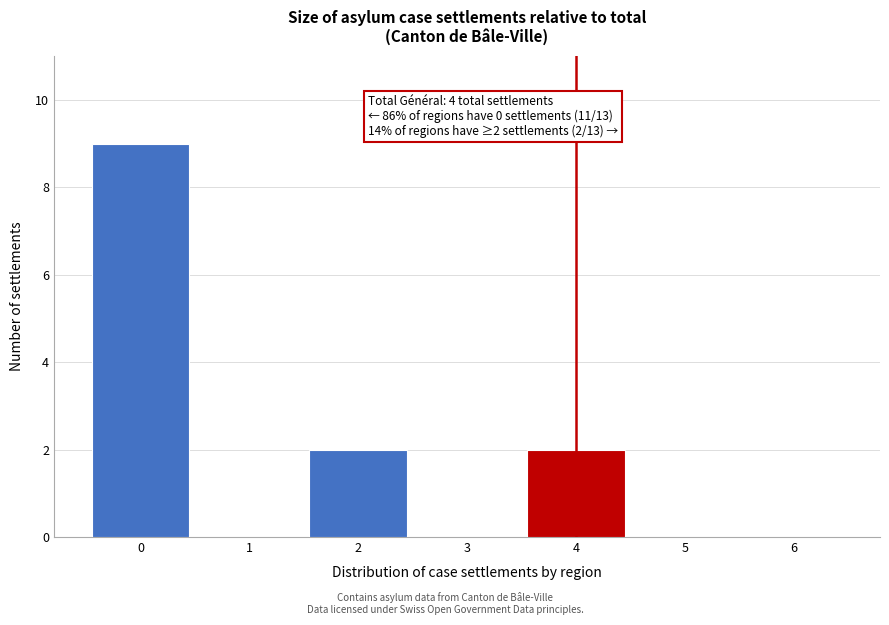

Over which range of the x-axis is the bar tallest?

-0.5 to 0.5